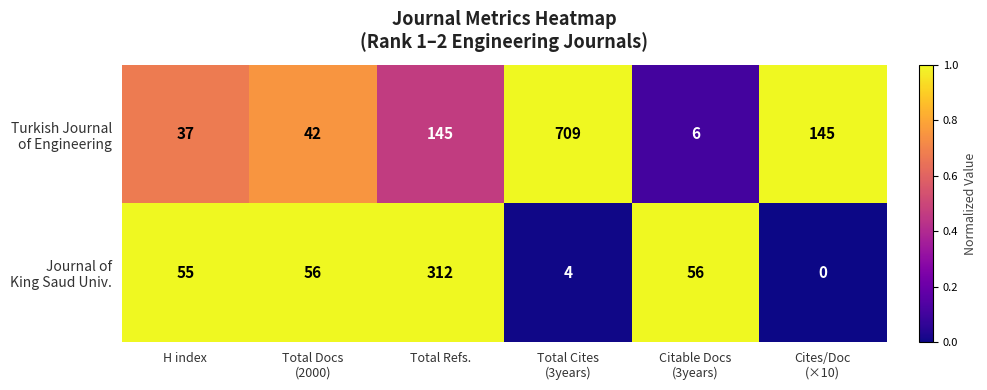

What is the greatest value displayed?

709